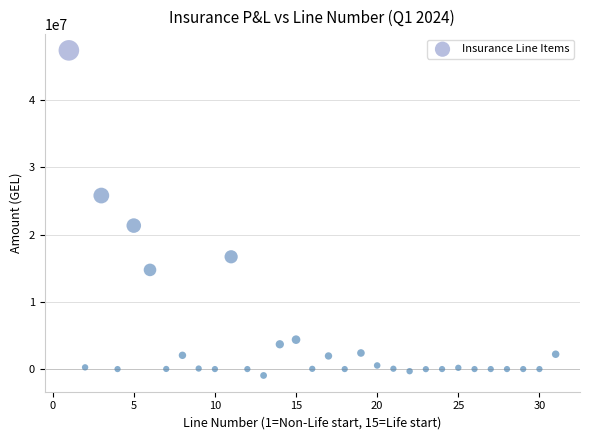

What Y value in the scatter plot is closest to 23228280?

21343449.1